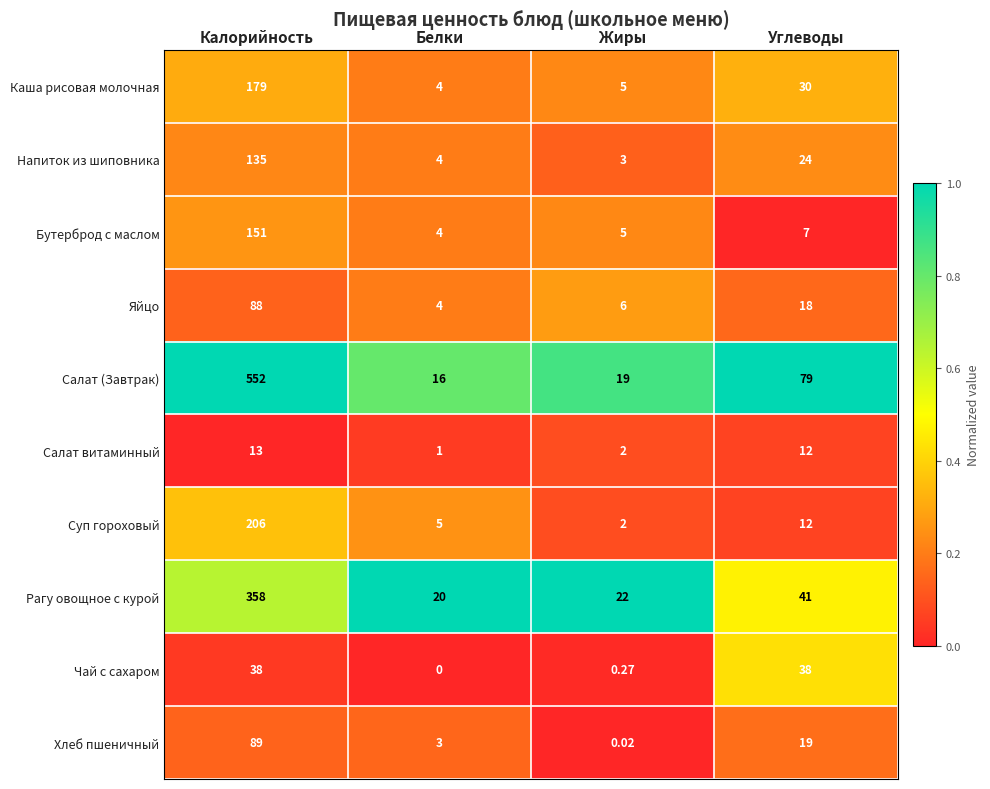

List the series in order of their peak value, lowest first.

Салат витаминный, Чай с сахаром, Яйцо, Хлеб пшеничный, Напиток из шиповника, Бутерброд с маслом, Каша рисовая молочная, Суп гороховый, Рагу овощное с курой, Салат (Завтрак)